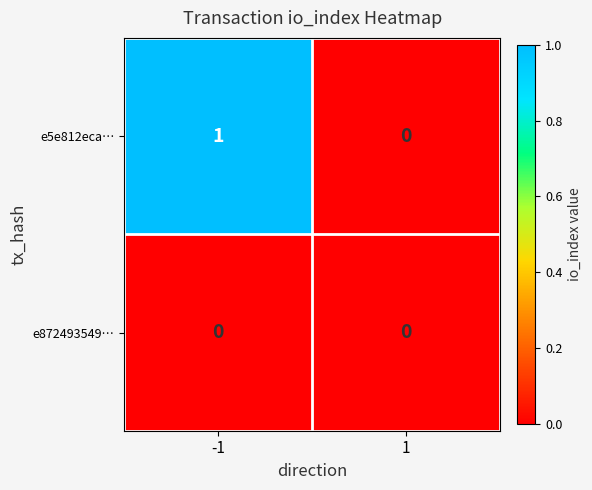

Which series changed the most between -1 and 1?

e5e812eca…